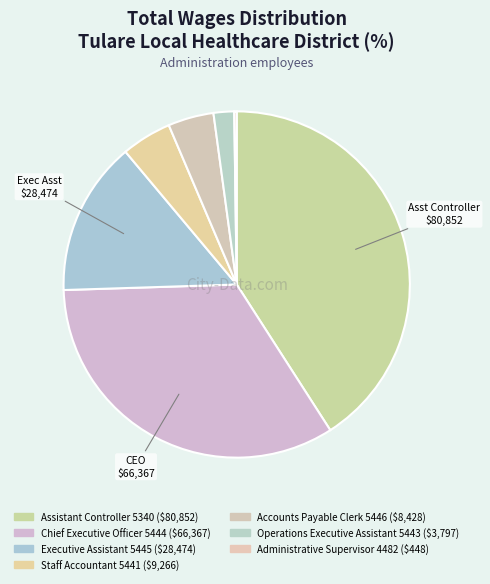

To the nearest percent, what percentage of the pie is Executive Assistant 5445?

14%